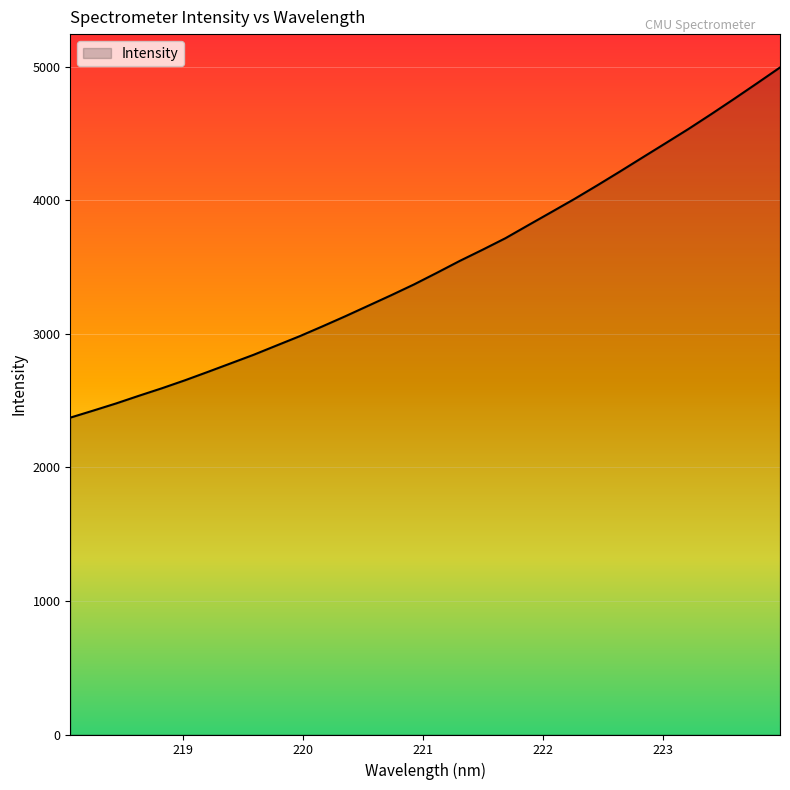

What is the maximum value shown in the chart?

4996.4